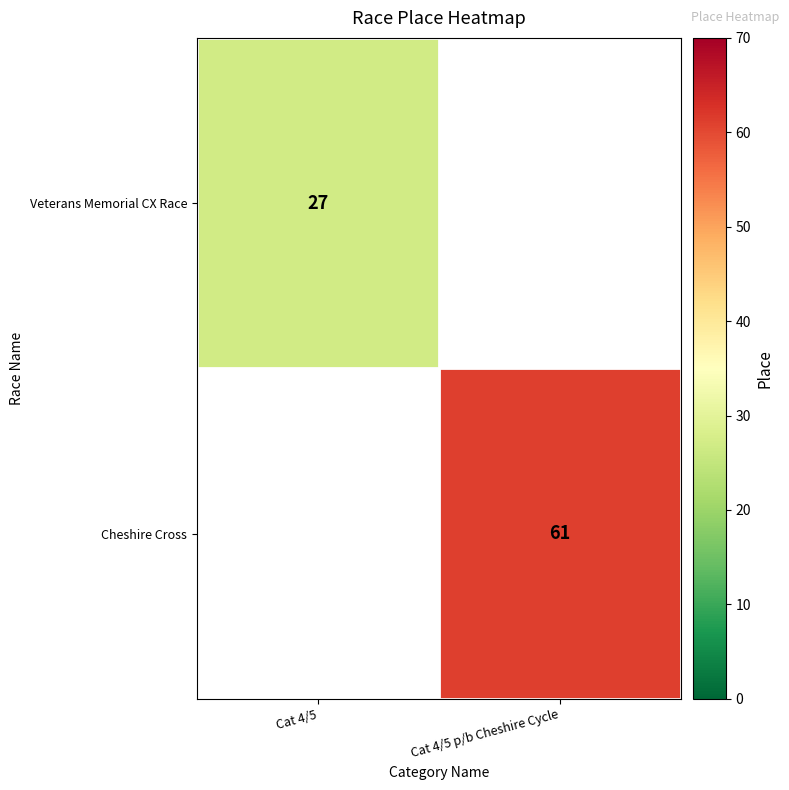

Is the value of Veterans Memorial CX Race at Cat 4/5 greater than the value of Cheshire Cross at Cat 4/5 p/b Cheshire Cycle?

No